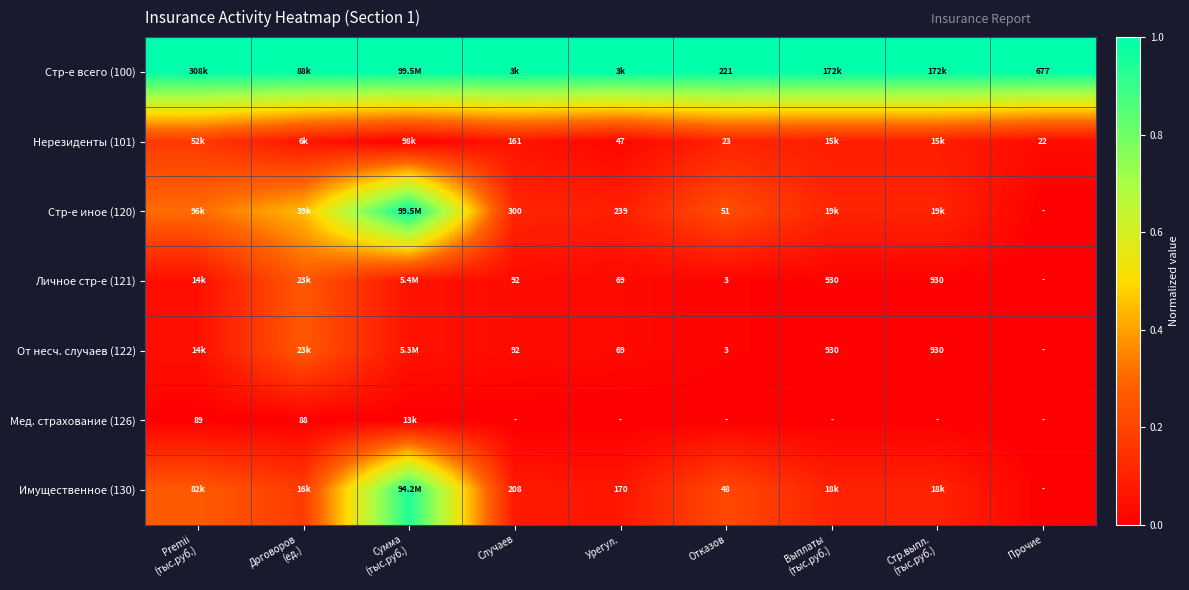

The От несч. случаев (122) series shows 0.1 at Сумма (тыс.руб.). True or false?

True